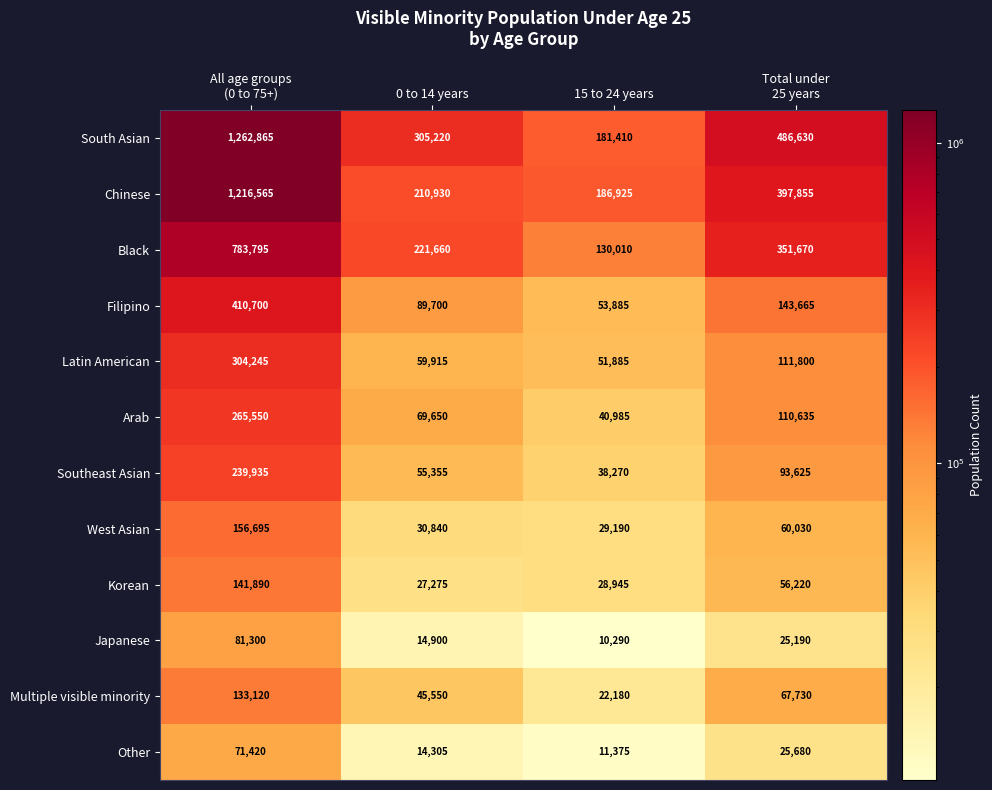

Which series has the largest total across all categories?

South Asian